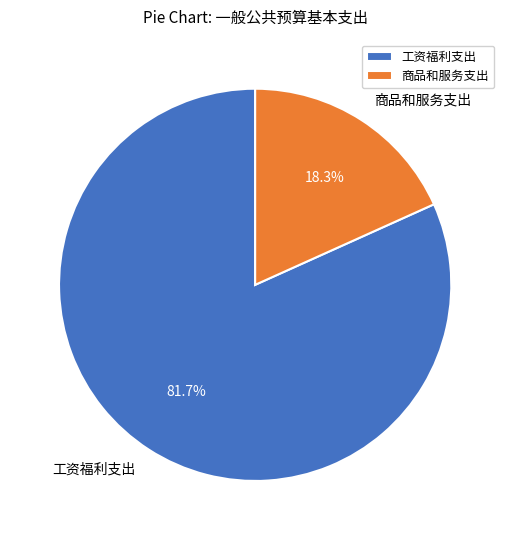

How many segments does this pie chart have?

2